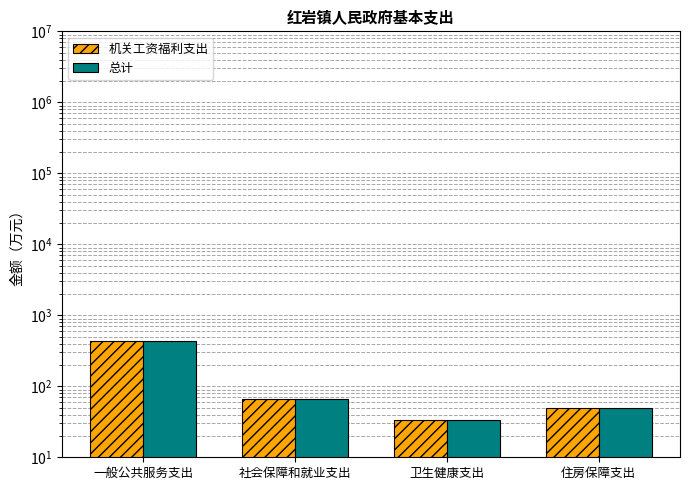

Which has a higher value, 卫生健康支出 or 住房保障支出?

住房保障支出